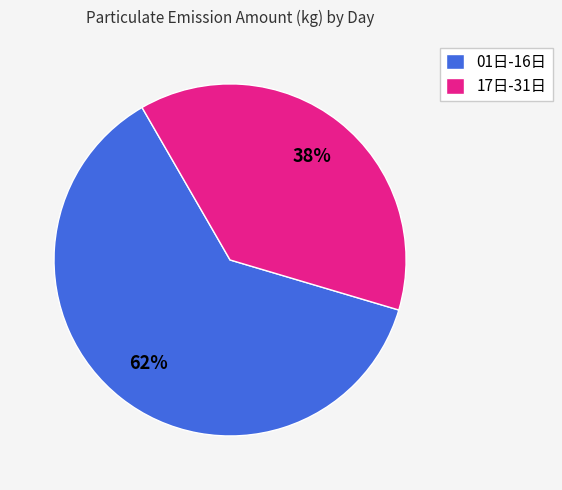

How many slices are in this pie chart?

2